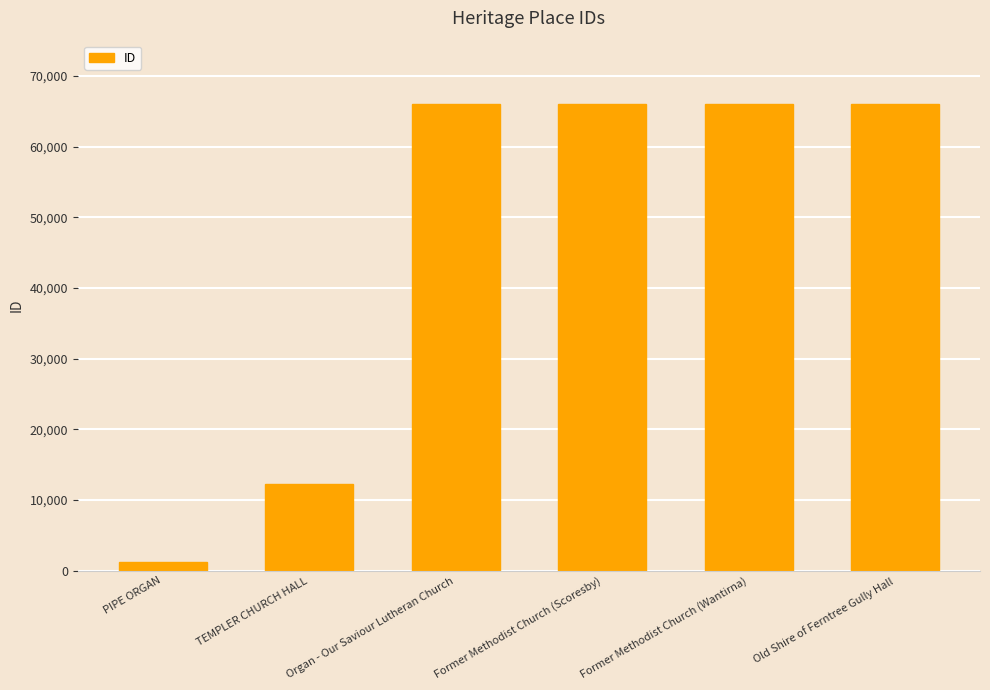

What is the difference between the maximum and minimum values?

64722